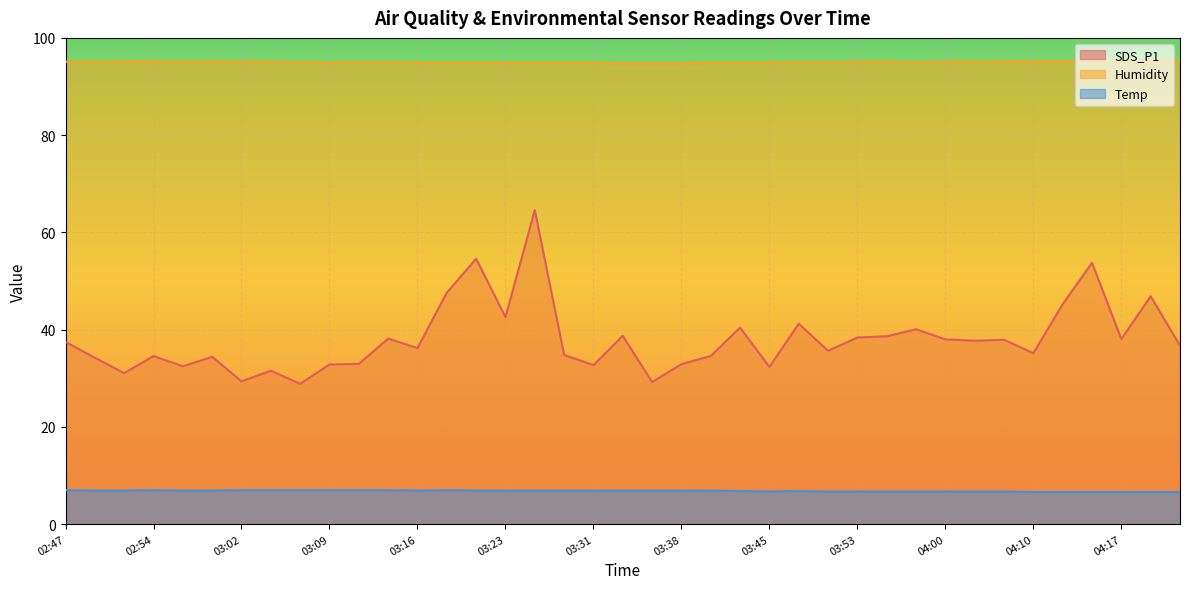

What are all the series names shown in the legend?

SDS_P1, Humidity, Temp